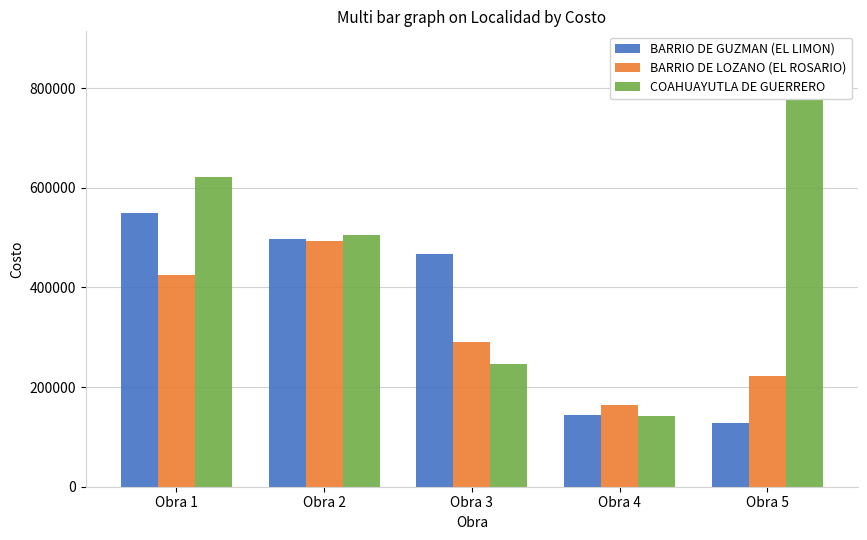

Reading right to left, extract all data points from this chart.

BARRIO DE GUZMAN (EL LIMON): Obra 5=128252.0	Obra 4=143280.7	Obra 3=467389.6	Obra 2=497368.2	Obra 1=548897.6
BARRIO DE LOZANO (EL ROSARIO): Obra 5=223021.1	Obra 4=163505.8	Obra 3=291362.0	Obra 2=492378.9	Obra 1=425397.3
COAHUAYUTLA DE GUERRERO: Obra 5=870676.5	Obra 4=141446.1	Obra 3=245790.9	Obra 2=505284.9	Obra 1=621632.5